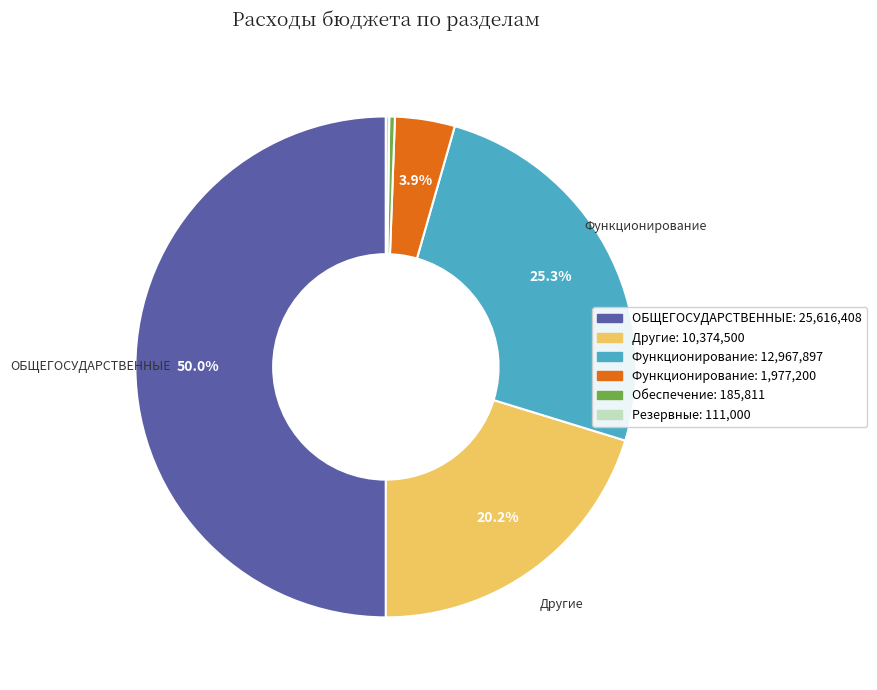

How many slices are in this pie chart?

6